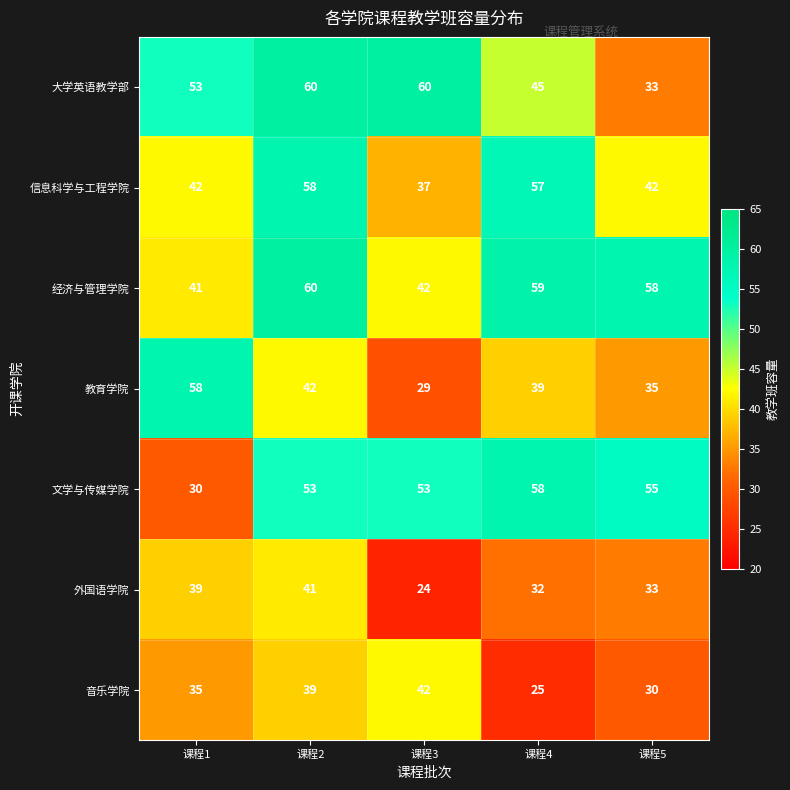

What is the smallest value displayed?

24